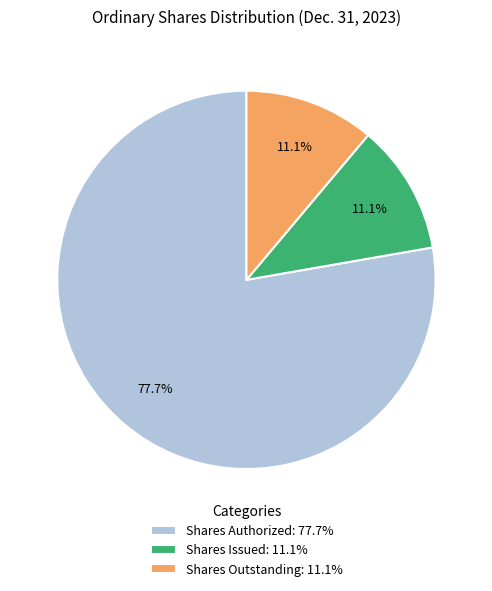

What is the majority slice?

Shares Authorized: 77.7%